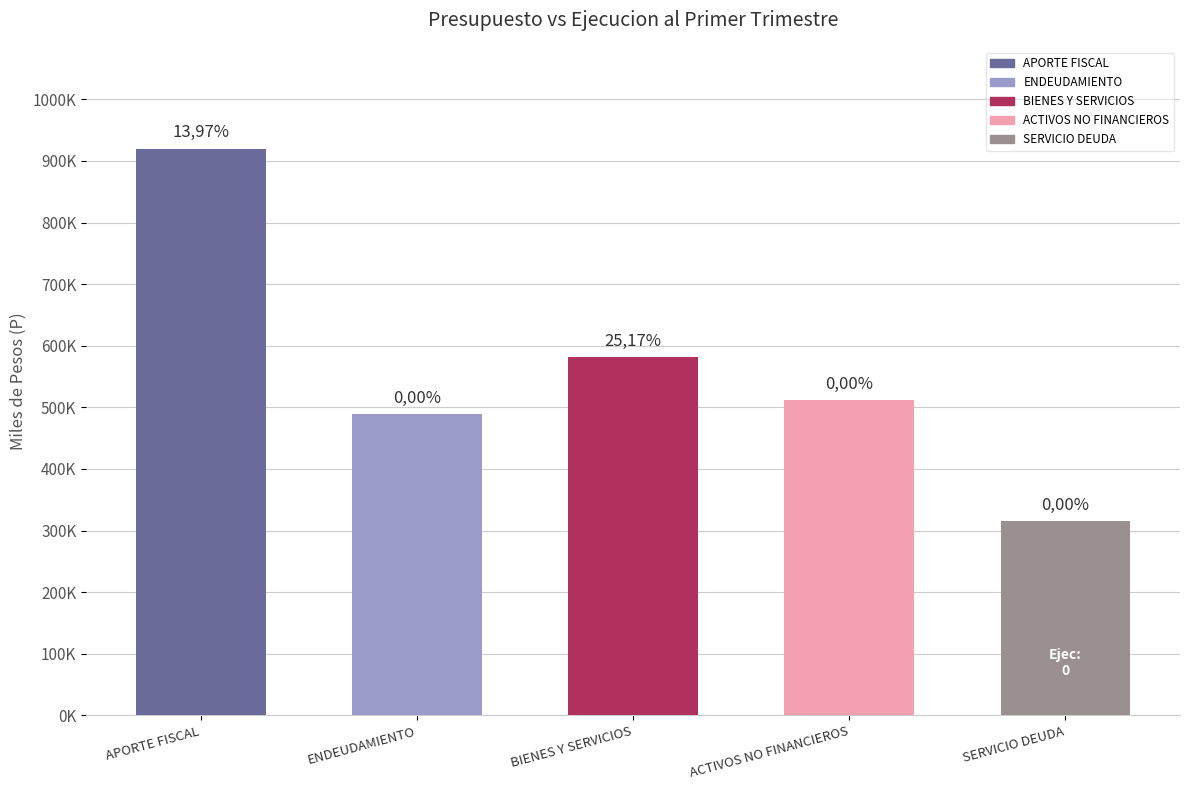

Are the bars horizontal?

No